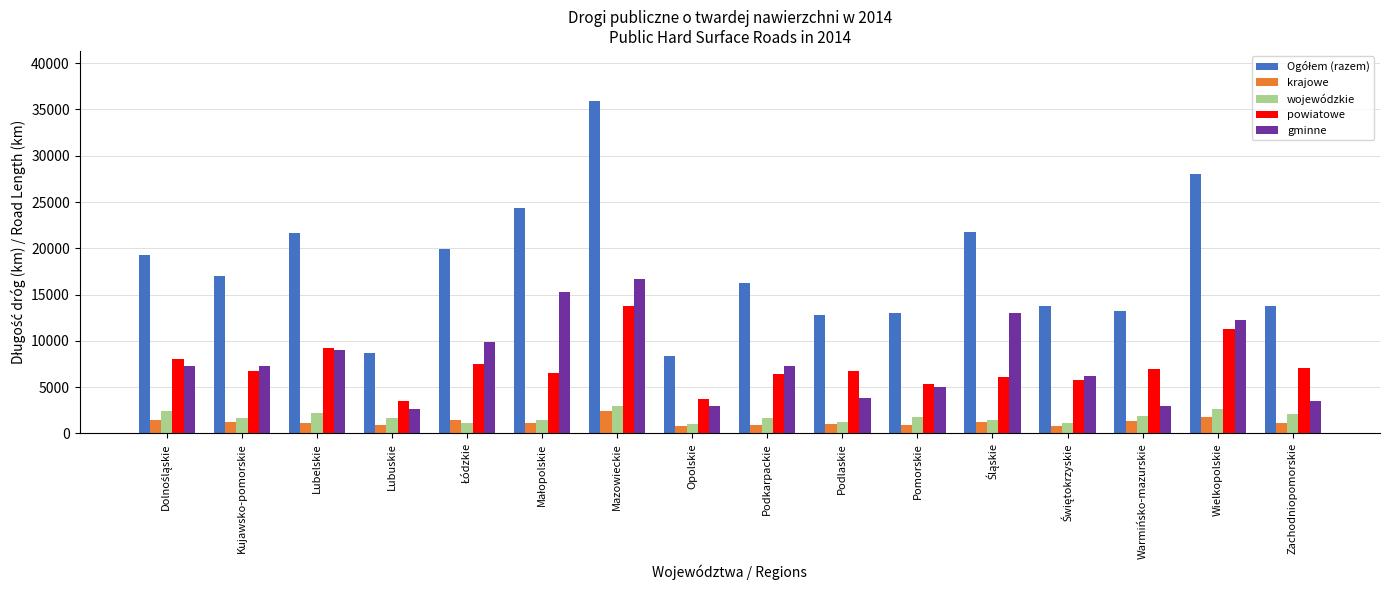

What is the spread (max minus min) of values at Zachodniopomorskie?

12651.6